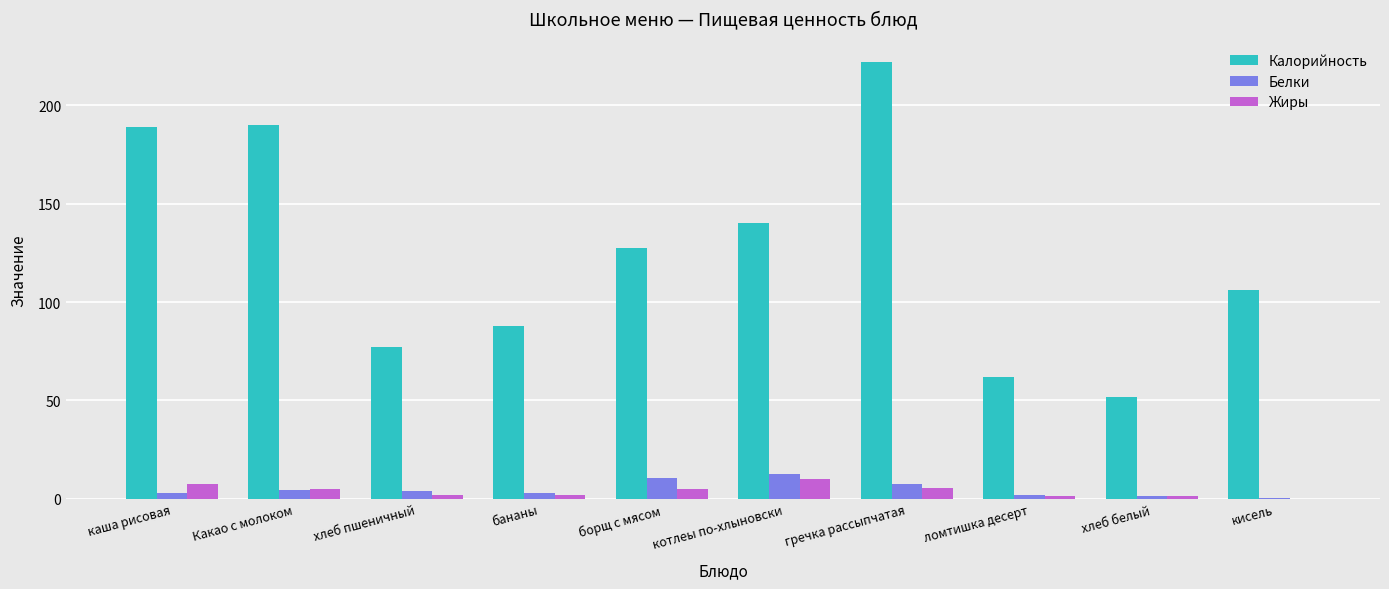

What are all the series names shown in the legend?

Калорийность, Белки, Жиры